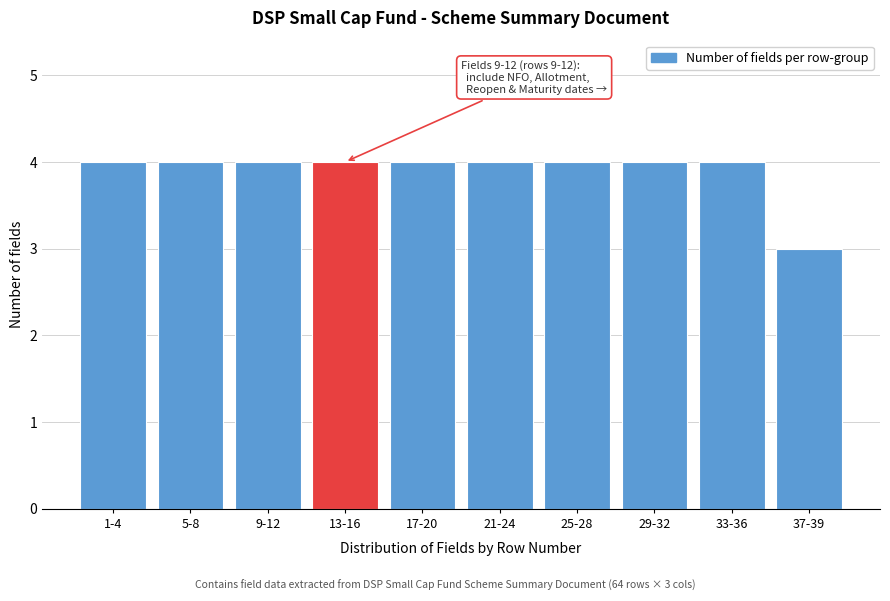

Reading right to left, what are all the values shown in this chart?

37-39=3	33-36=4	29-32=4	25-28=4	21-24=4	17-20=4	13-16=4	9-12=4	5-8=4	1-4=4